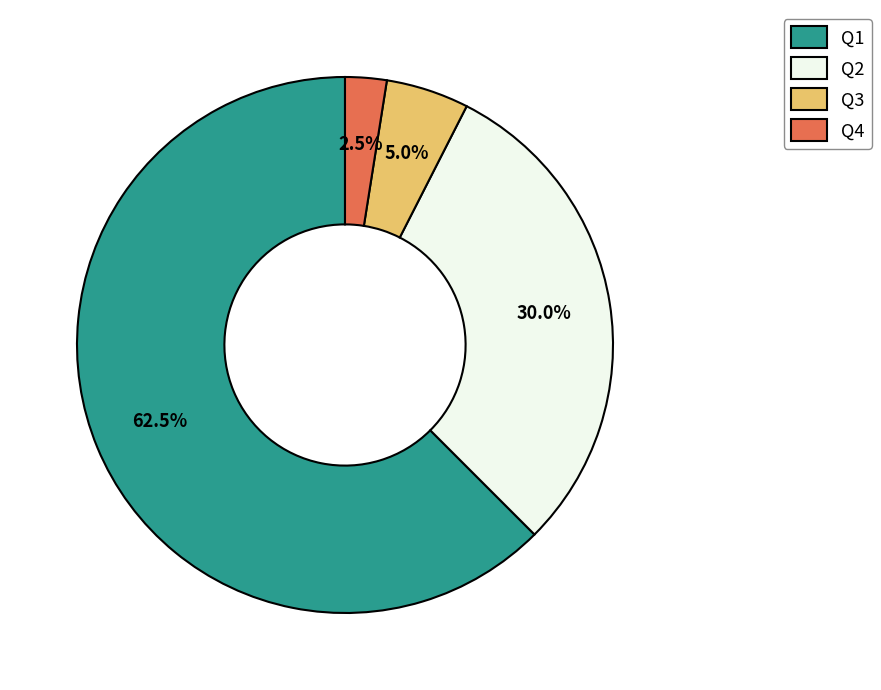

Does Q1 represent more than half of the total?

Yes